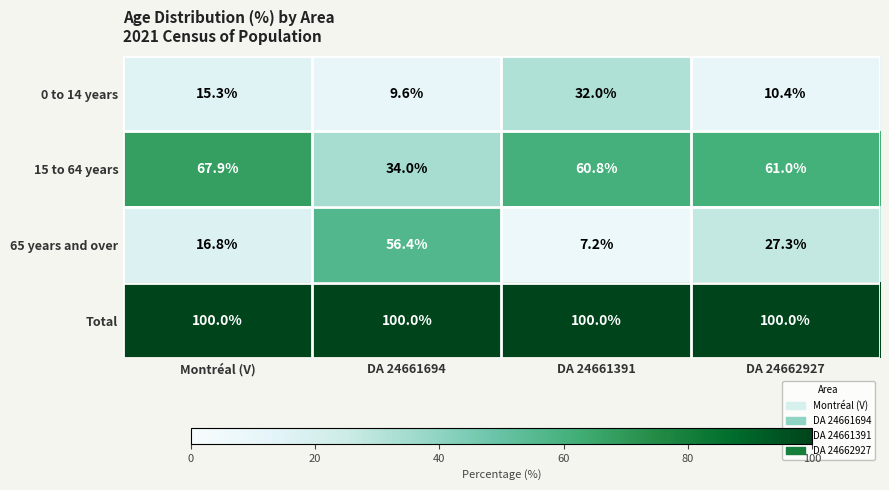

Which series has the largest total across all categories?

Total